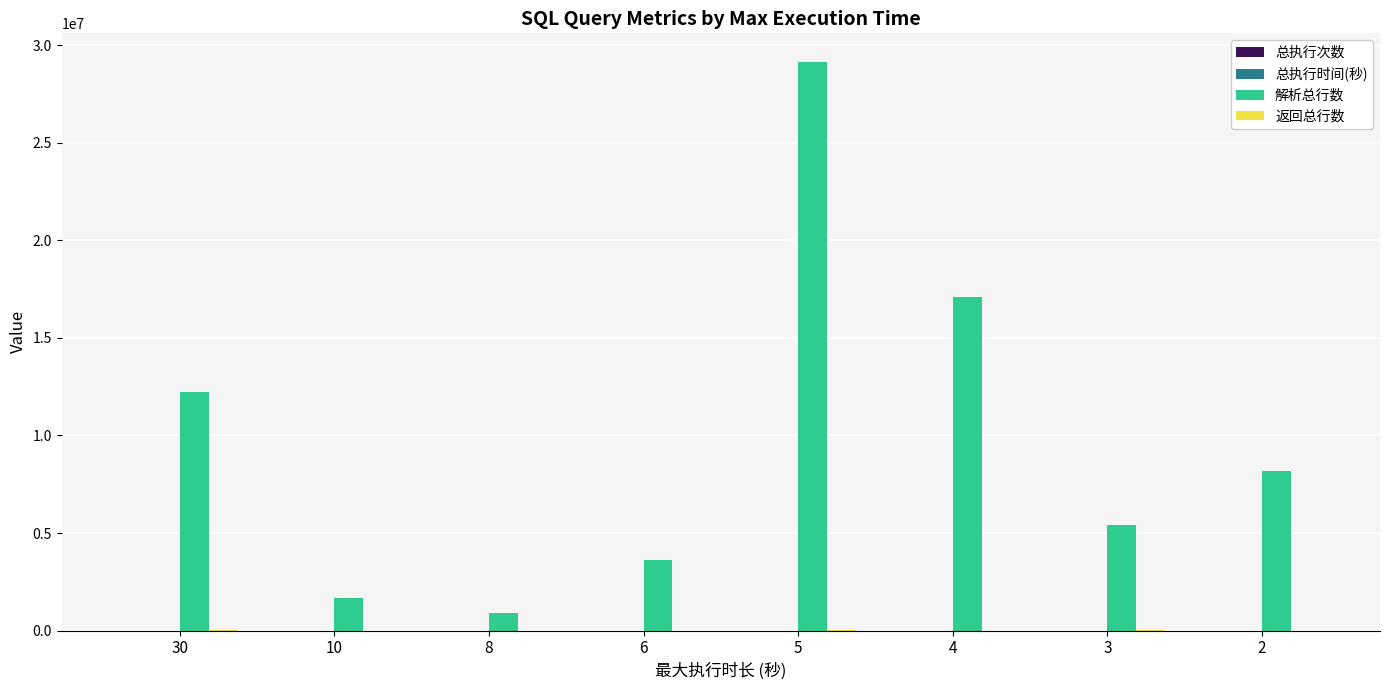

Which series has the largest total across all categories?

解析总行数